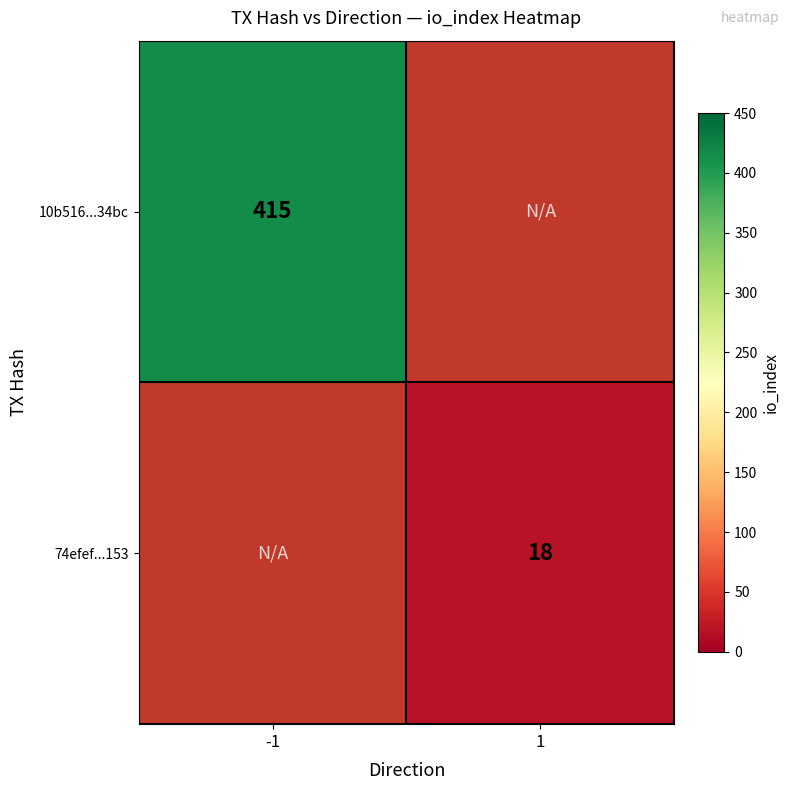

True or false: 10b516...34bc has a value of 87 at -1.

False